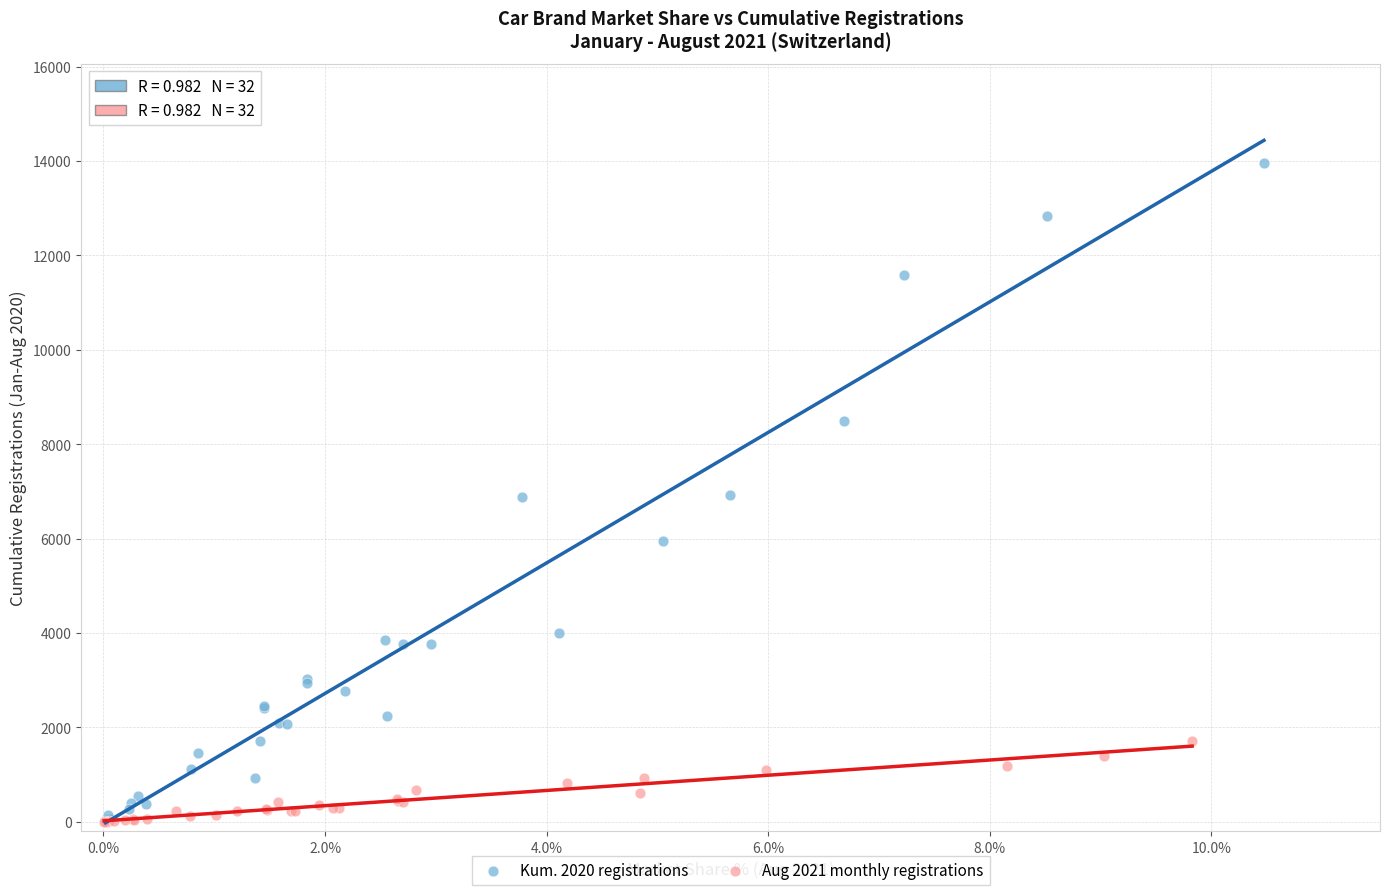

Which series reaches the maximum Y coordinate?

Kum. 2020 registrations